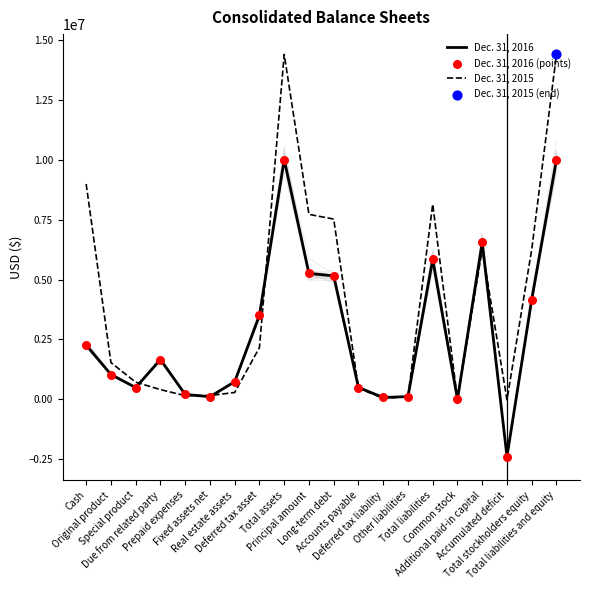

What is the total value across all series at Principal amount?

18250153